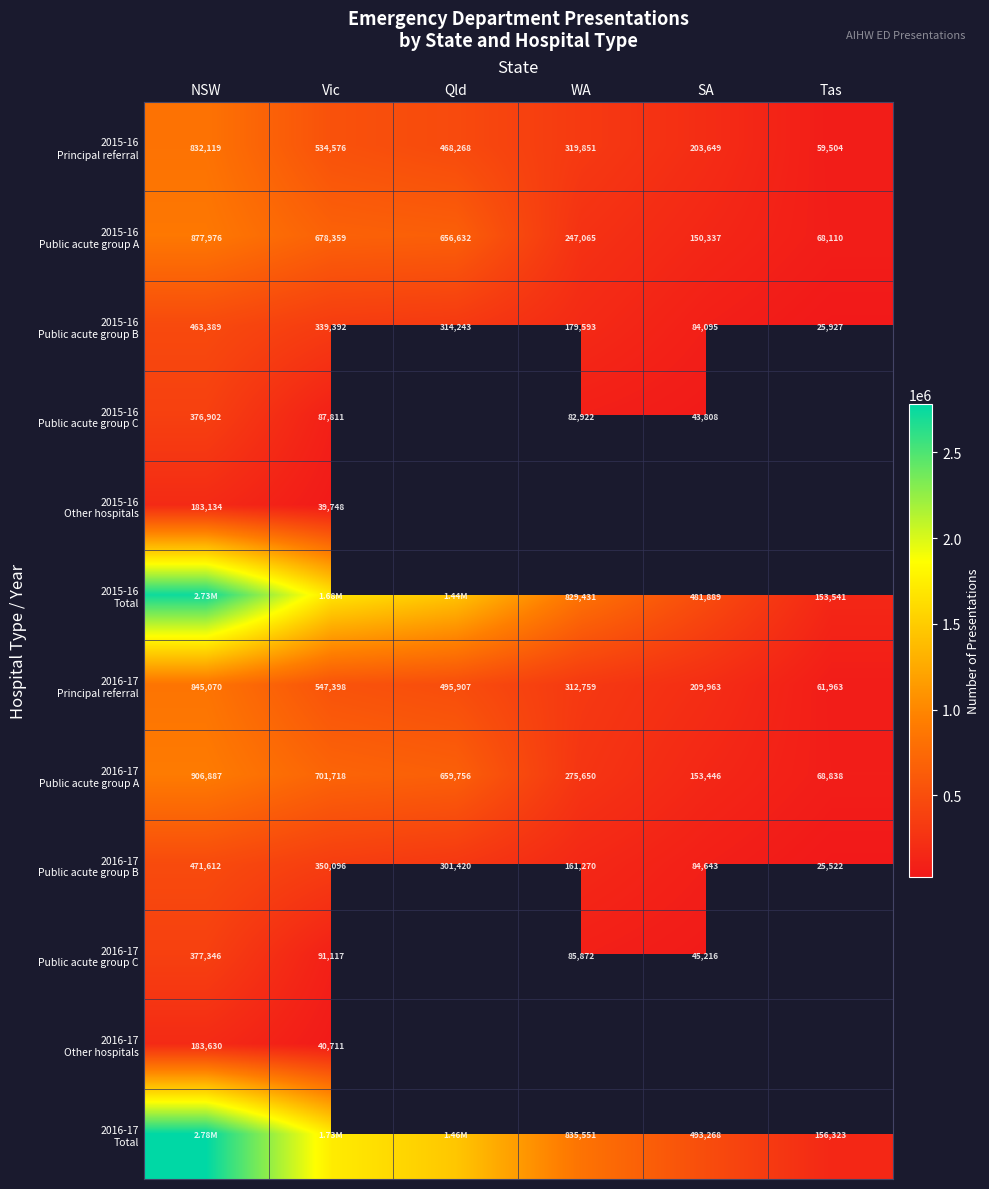

What is the approximate value of 2015-16 Public acute group B at Qld?

314243.0